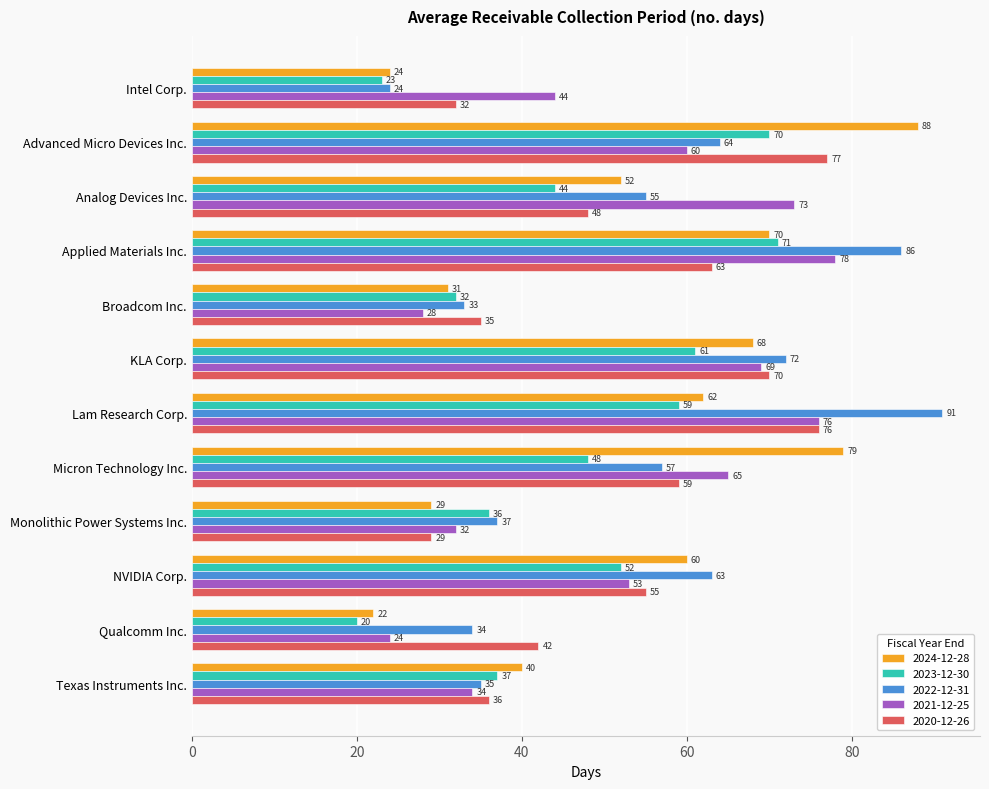

What is the smallest value displayed?

20